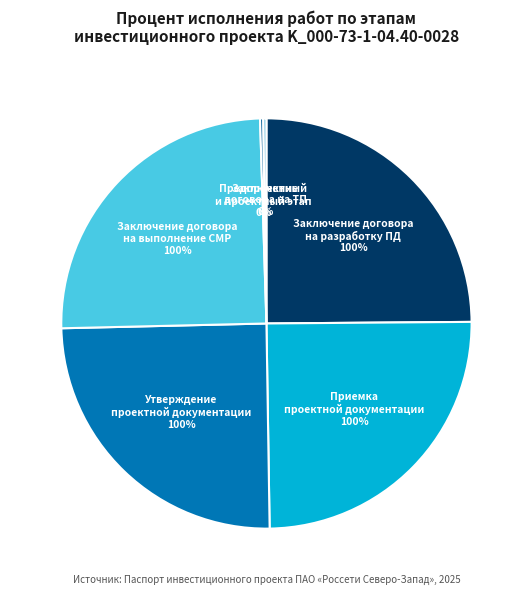

Do Приемка проектной документации заказчиком and Заключение договора на разработку проектной документации together represent more than half of the pie?

No